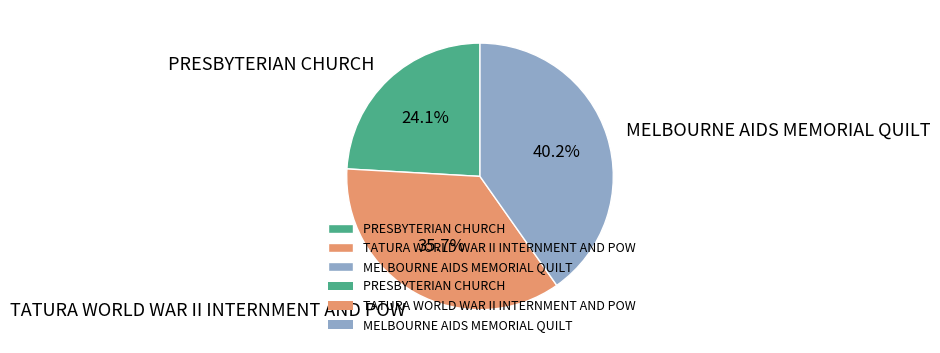

Rank the categories by value from highest to lowest.

MELBOURNE AIDS MEMORIAL QUILT, TATURA WORLD WAR II INTERNMENT AND POW, PRESBYTERIAN CHURCH